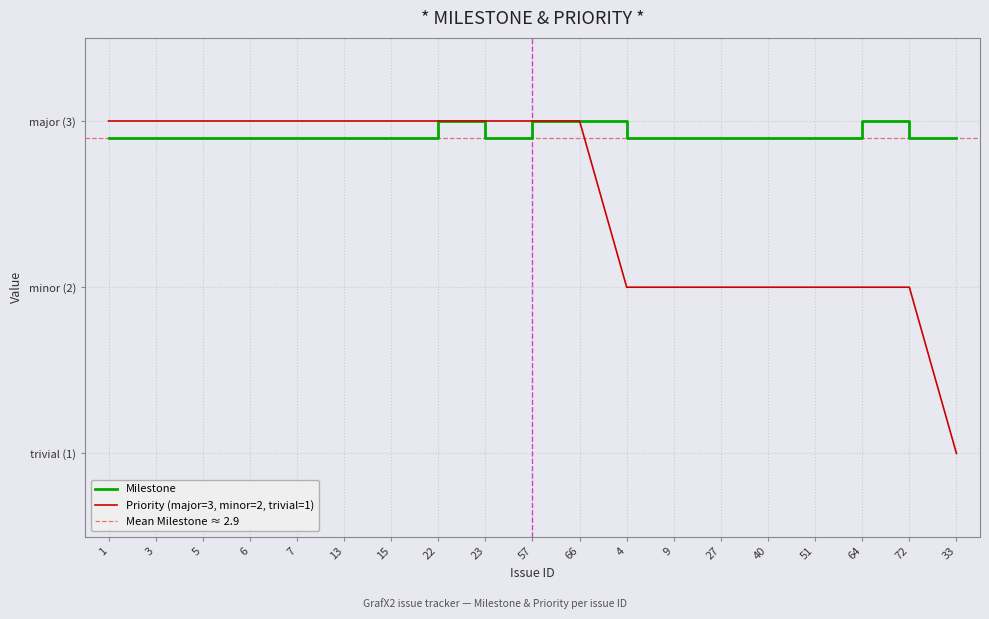

List the labels in order of Milestone value, largest first.

22, 57, 66, 64, 1, 3, 5, 6, 7, 13, 15, 23, 4, 9, 27, 40, 51, 72, 33